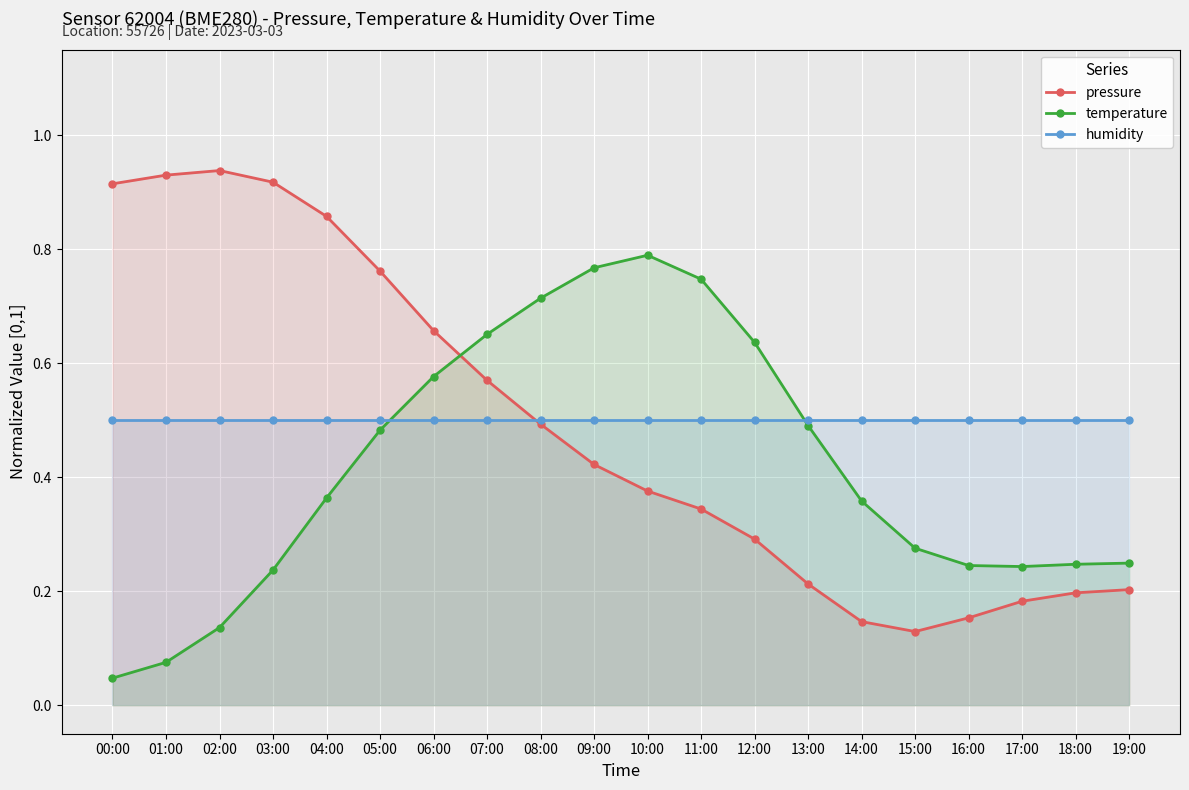

Is it true that pressure equals 0.3 at 18:00?

False